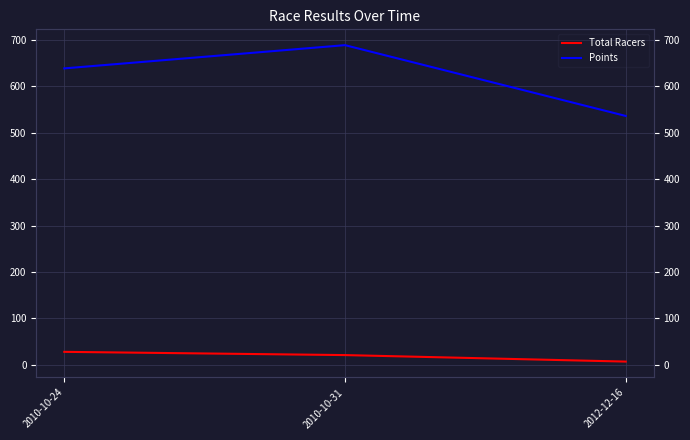

Reading left to right, list all the values displayed in this chart.

Total Racers: 2010-10-24=28.0	2010-10-31=21.0	2012-12-16=7.0
Points: 2010-10-24=638.6	2010-10-31=688.6	2012-12-16=536.2